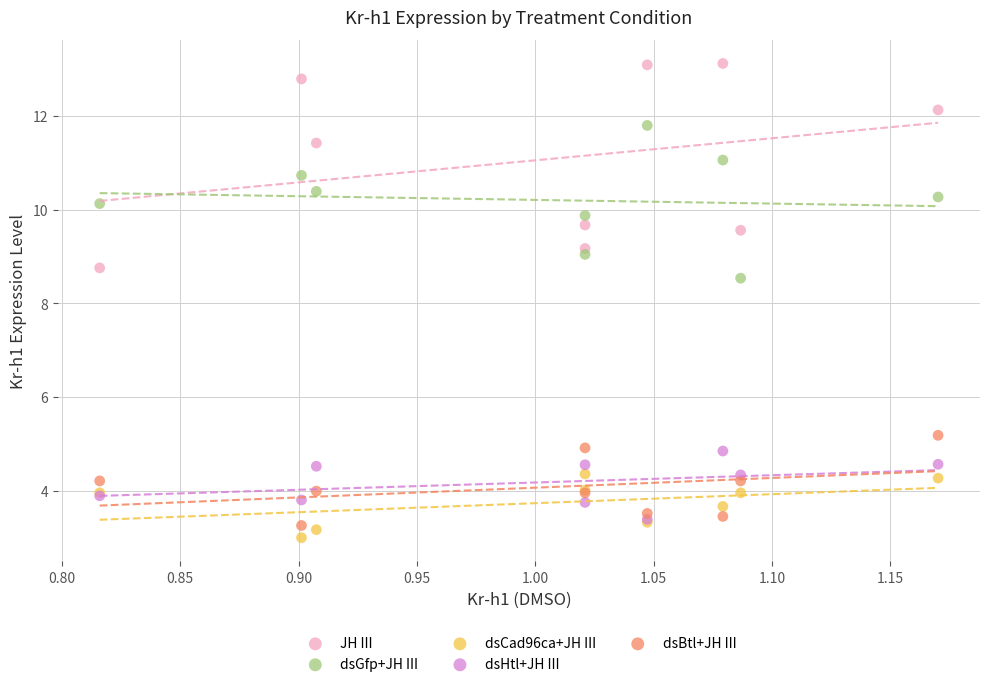

Which series has the largest Y range (max minus min)?

JH III